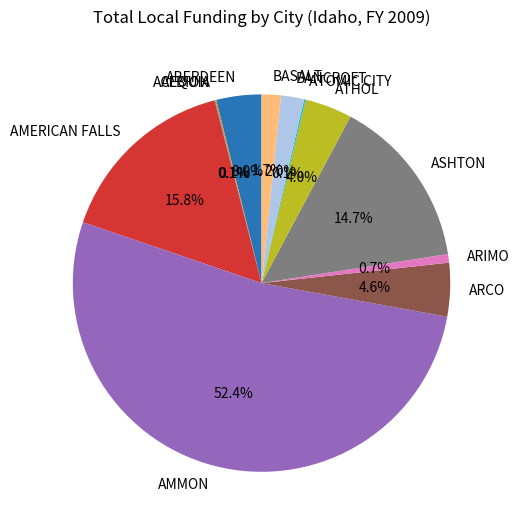

True or false: AMERICAN FALLS accounts for 16% of the total.

True